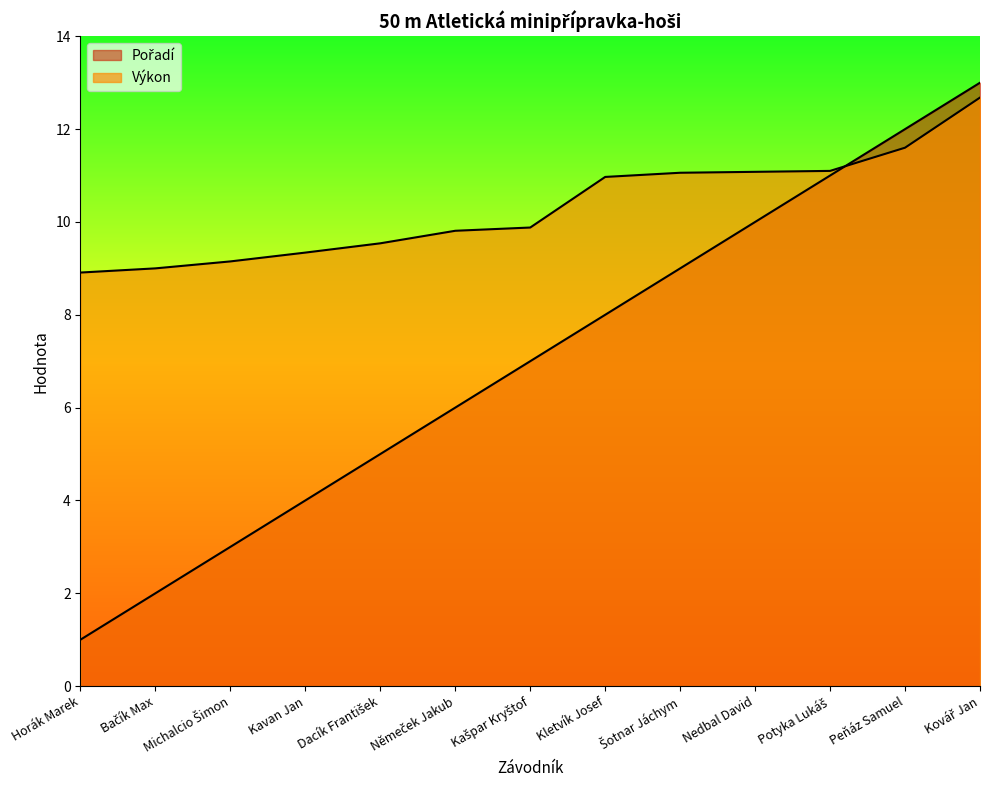

Reading left to right, list all the values displayed in this chart.

Pořadí: 1.0	2.0	3.0	4.0	5.0	6.0	7.0	8.0	9.0	10.0	11.0	12.0	13.0
Výkon: 8.9	9.0	9.2	9.3	9.5	9.8	9.9	11.0	11.1	11.1	11.1	11.6	12.7